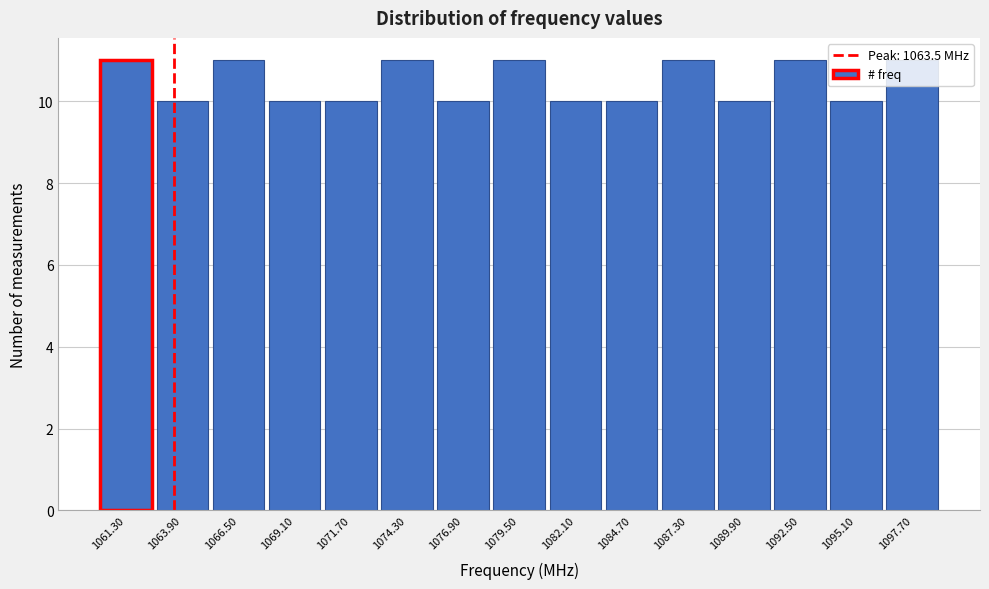

Reading left to right, transcribe this chart: for each bar, give the range it covers on the x-axis and its height. Neither the bar edges nor the heights are printed on the chart, so give them approximately, as read against the axes.

1060.0 to 1062.6: 11
1062.6 to 1065.2: 10
1065.2 to 1067.8: 11
1067.8 to 1070.4: 10
1070.4 to 1073.0: 10
1073.0 to 1075.6: 11
1075.6 to 1078.2: 10
1078.2 to 1080.8: 11
1080.8 to 1083.4: 10
1083.4 to 1086.0: 10
1086.0 to 1088.6: 11
1088.6 to 1091.2: 10
1091.2 to 1093.8: 11
1093.8 to 1096.4: 10
1096.4 to 1099.0: 11